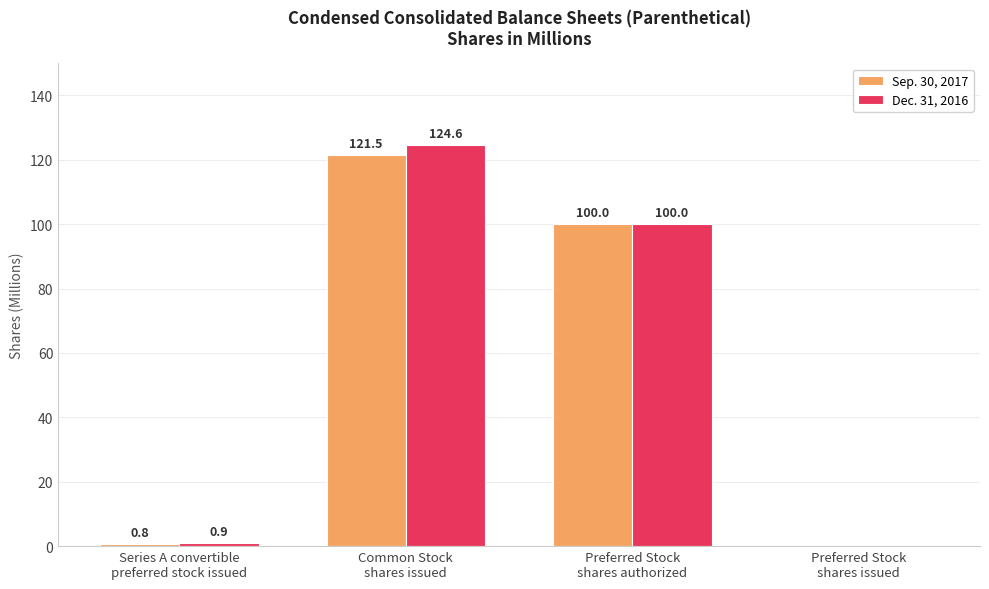

What are all the series names shown in the legend?

Sep. 30, 2017, Dec. 31, 2016